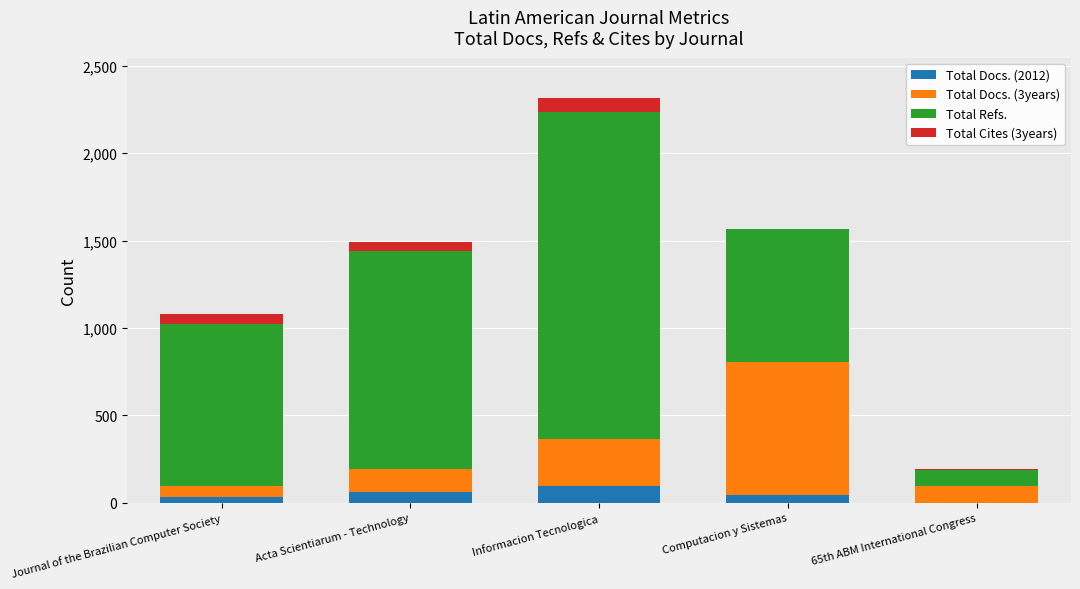

Is it true that Total Docs. (2012) equals 59 at Acta Scientiarum - Technology?

True